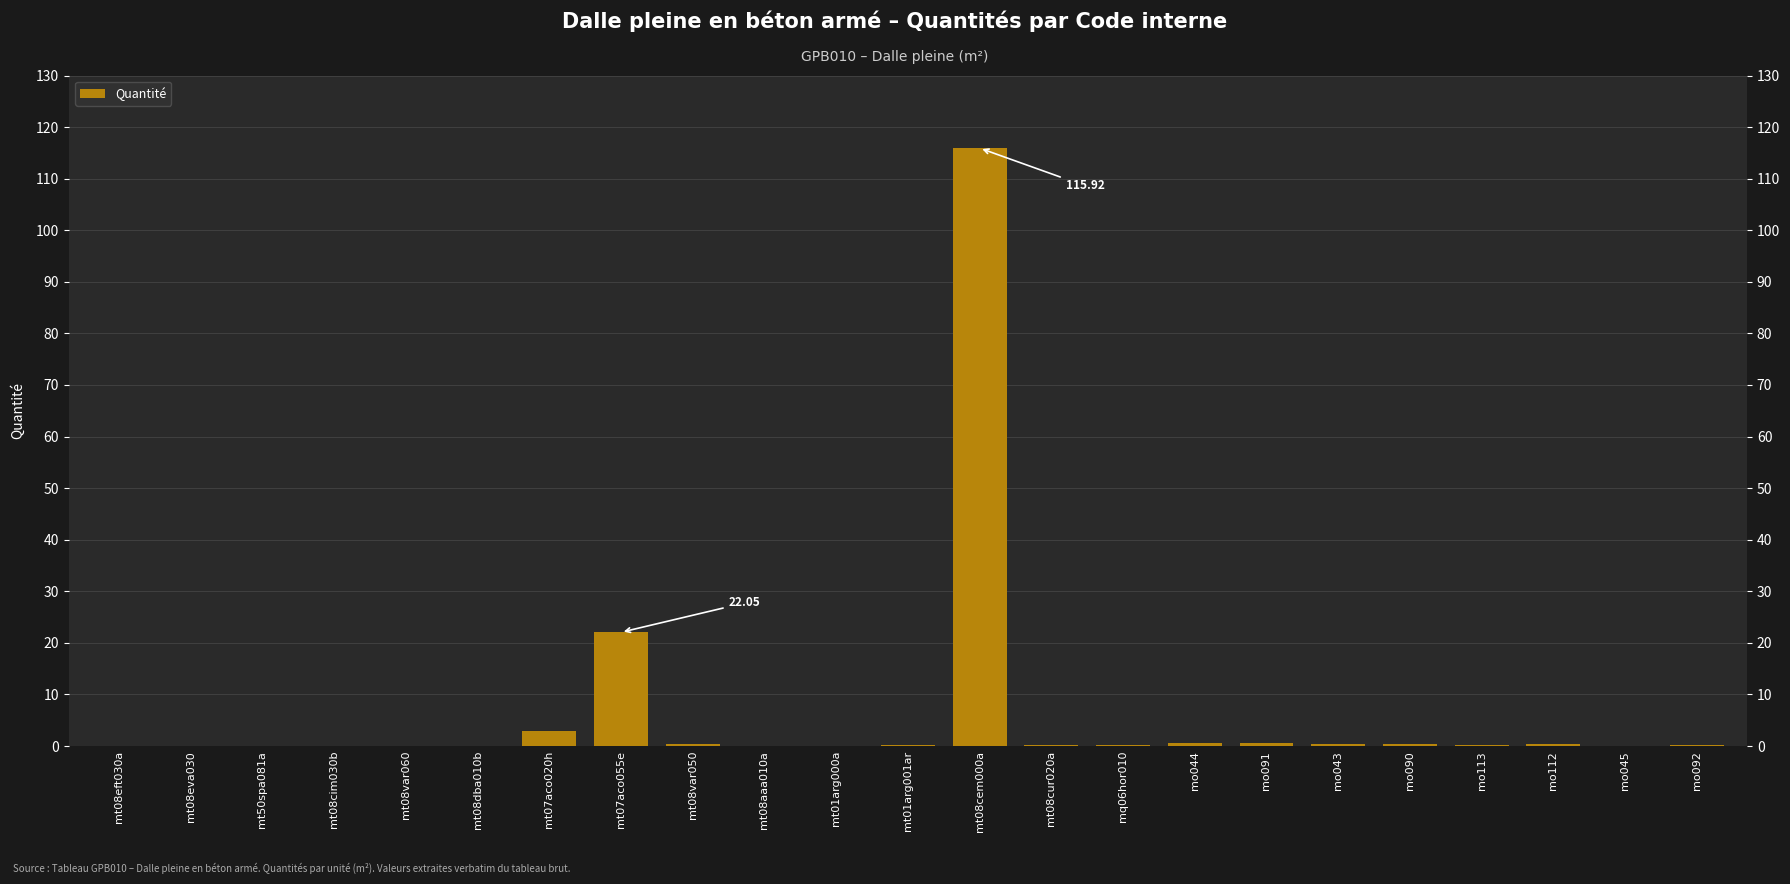

Is it true that the value at mt08var060 is 0.0?

True